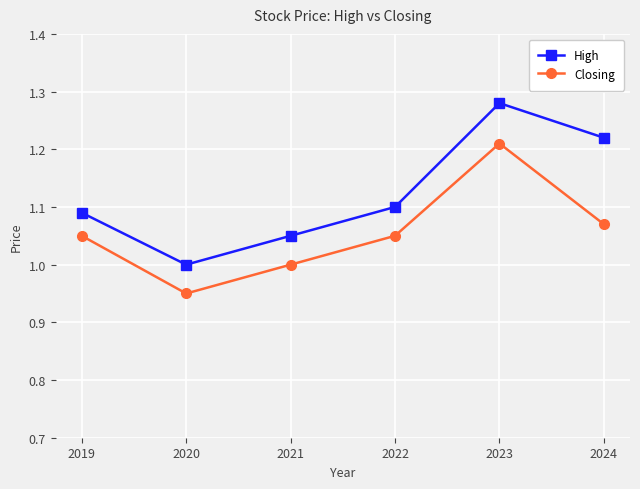

Rank the series by their average value, from lowest to highest.

Closing, High